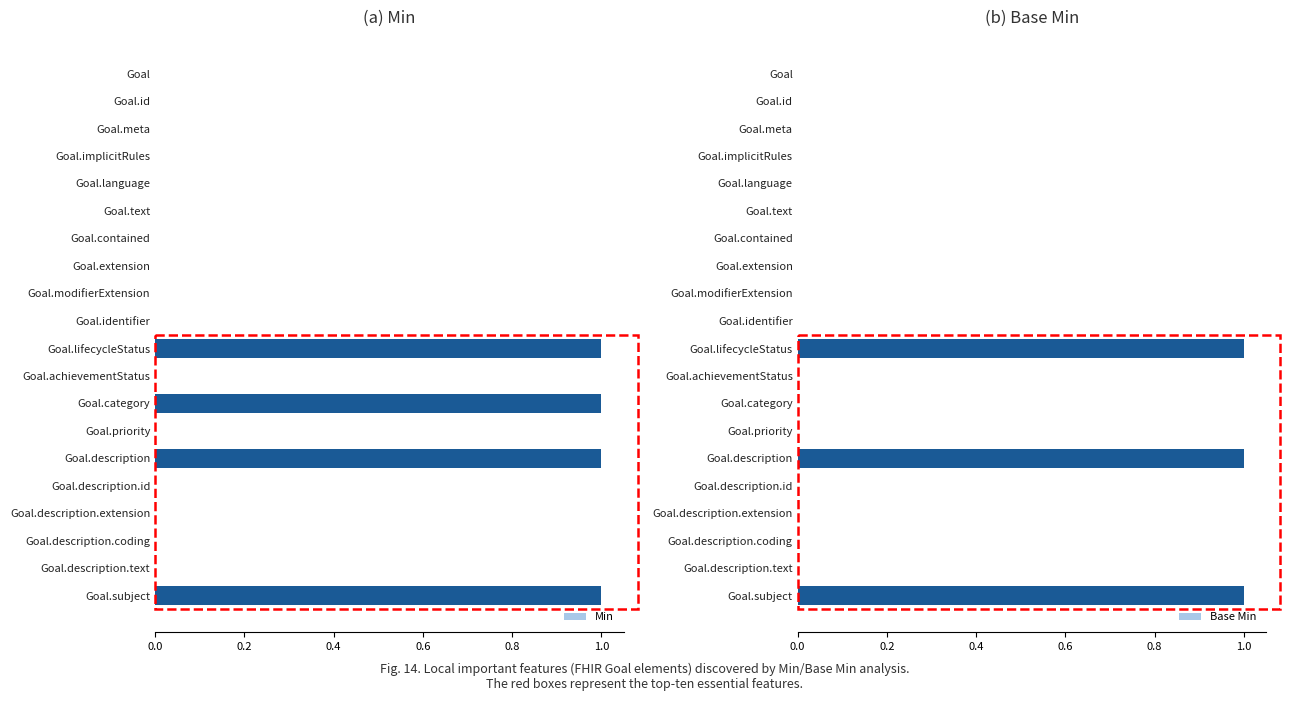

Reading right to left, extract all data points from this chart.

Min: 1	0	0	0	0	1	0	1	0	1	0	0	0	0	0	0	0	0	0	0
Base Min: 1	0	0	0	0	1	0	0	0	1	0	0	0	0	0	0	0	0	0	0